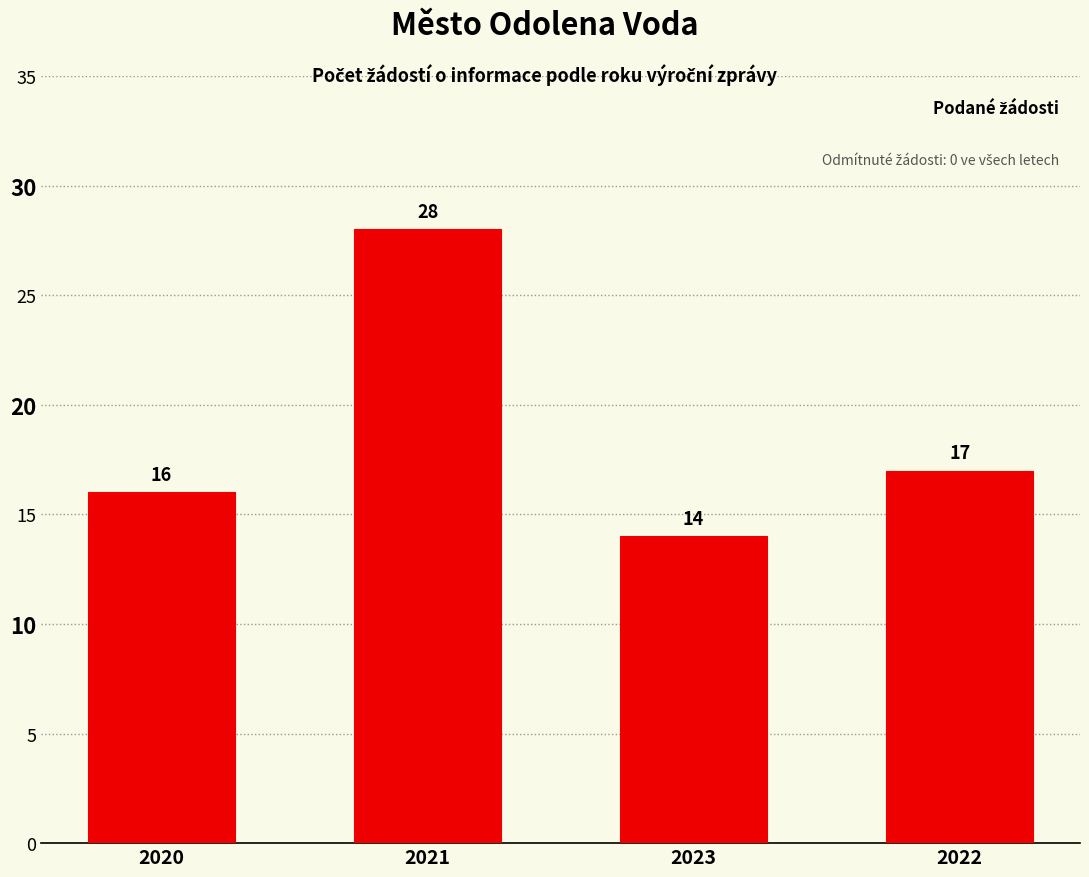

What is the sum of the values at 2022 and 2021?

45